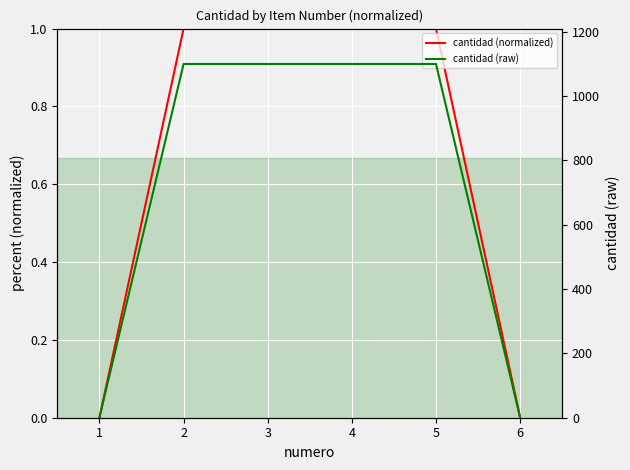

Rank the series by their maximum value, from highest to lowest.

cantidad (raw), cantidad (normalized)